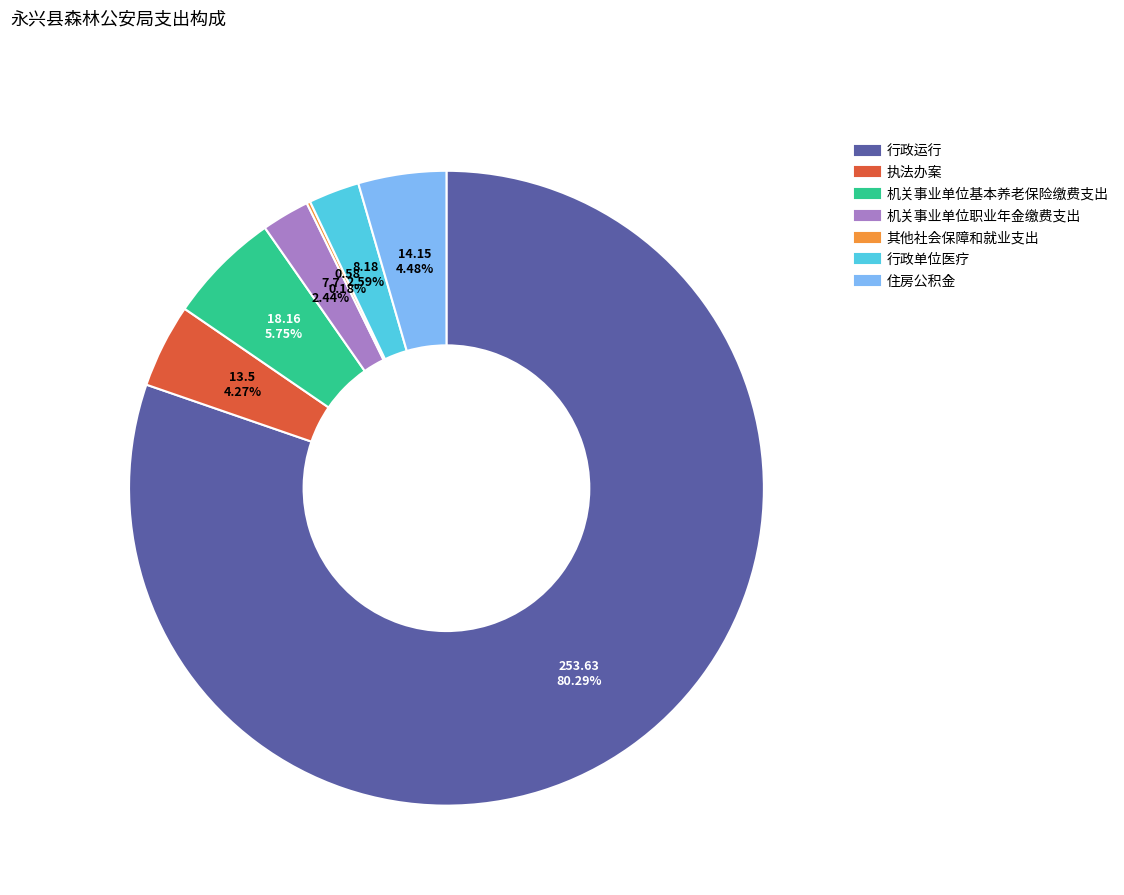

Approximately how many times larger is the value at 机关事业单位基本养老保险缴费支出 compared to 住房公积金?

1.3